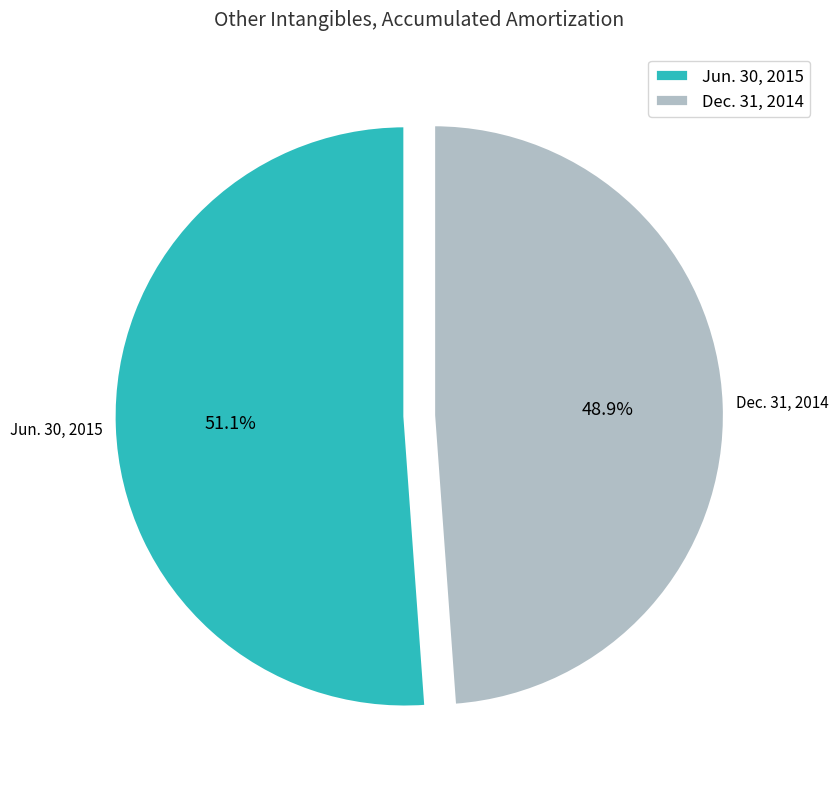

To the nearest percent, what portion does Jun. 30, 2015 represent?

51%